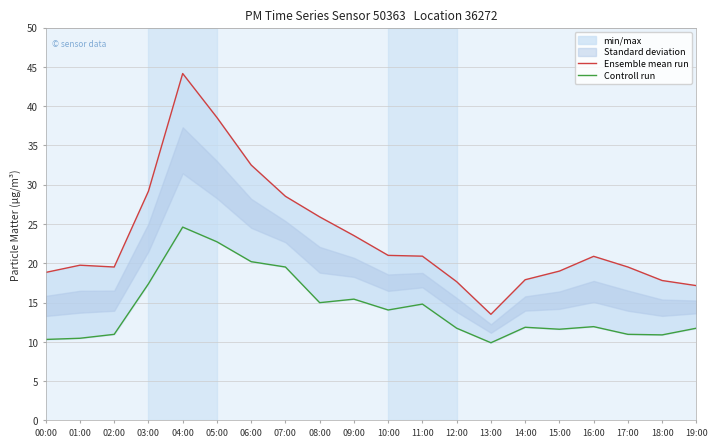

Reading left to right, what are all the values shown in this chart?

Ensemble mean run: 18.8	19.8	19.5	29.2	44.1	38.5	32.5	28.5	25.9	23.5	21.0	20.9	17.6	13.5	17.9	19.0	20.9	19.5	17.8	17.1
Controll run: 10.3	10.4	10.9	17.4	24.6	22.7	20.2	19.5	15.0	15.4	14.1	14.8	11.7	9.9	11.8	11.6	11.9	10.9	10.9	11.7